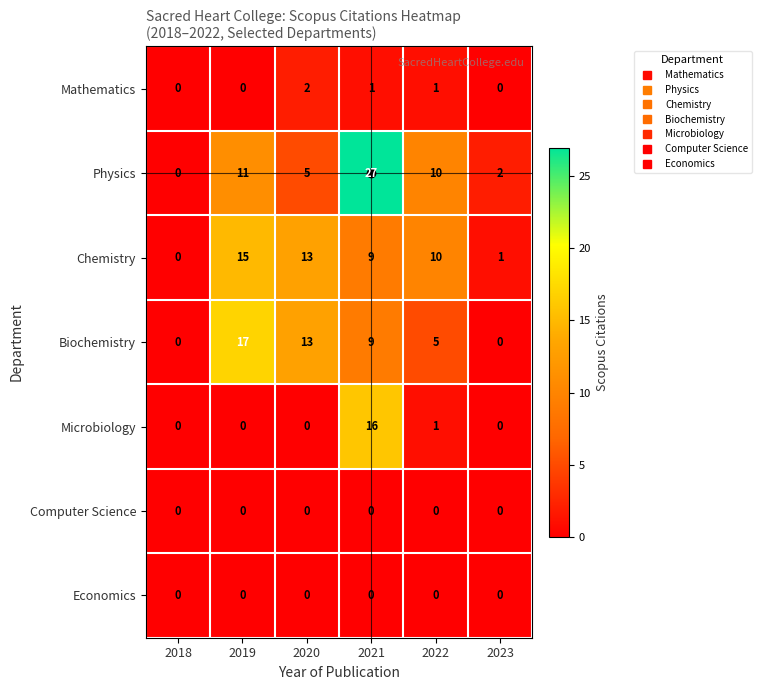

Is it true that Physics equals 10 at 2022?

True